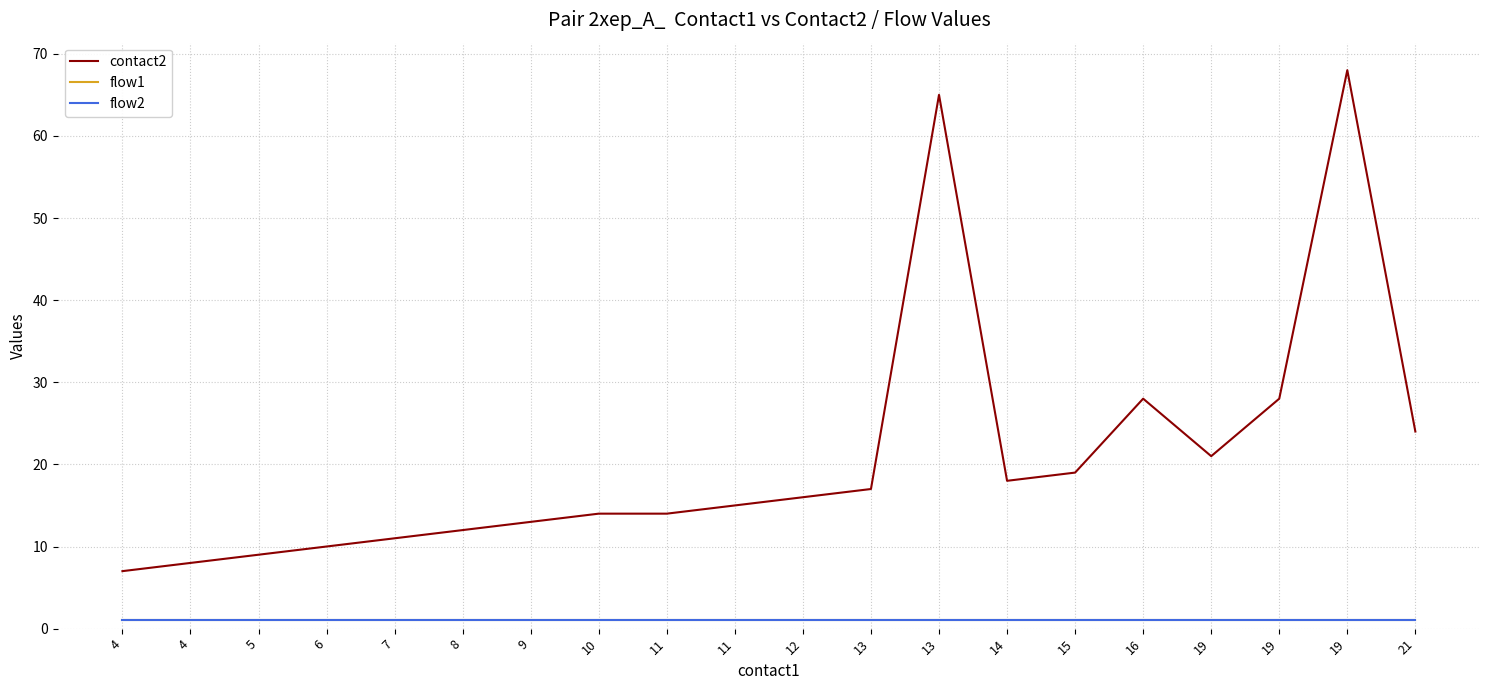

Is this an area chart (filled region under the line)?

No